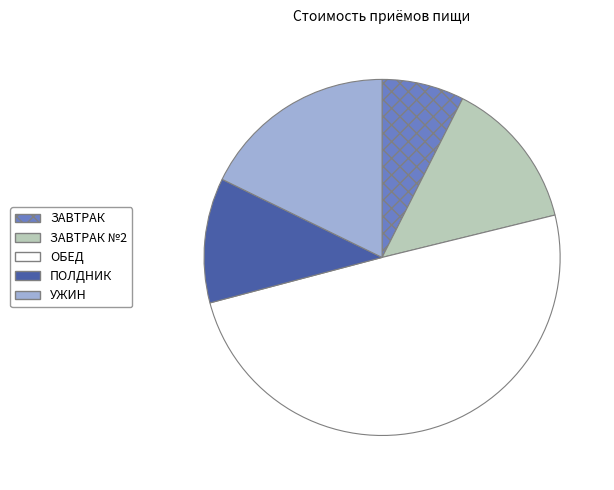

Rank the categories by value from highest to lowest.

ОБЕД, УЖИН, ЗАВТРАК №2, ПОЛДНИК, ЗАВТРАК